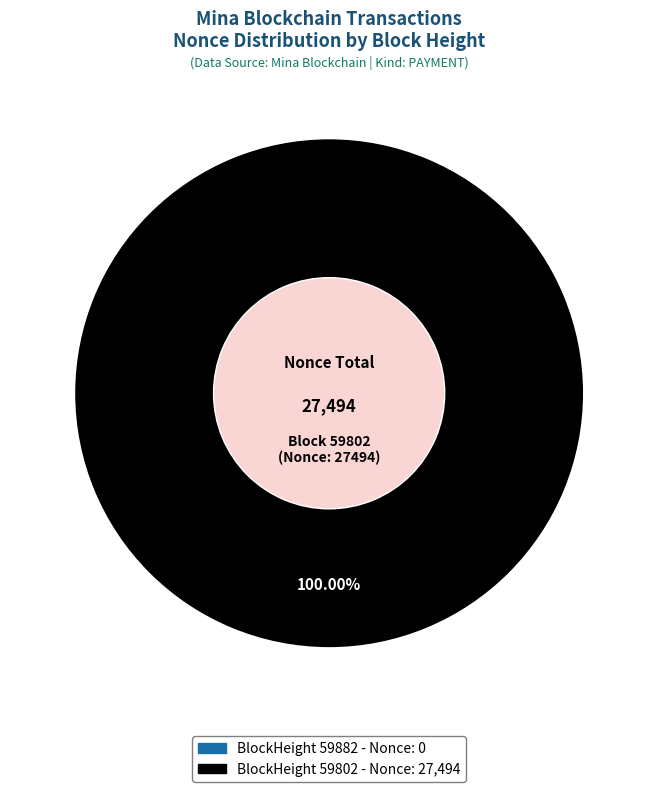

Which slice is the largest?

59802